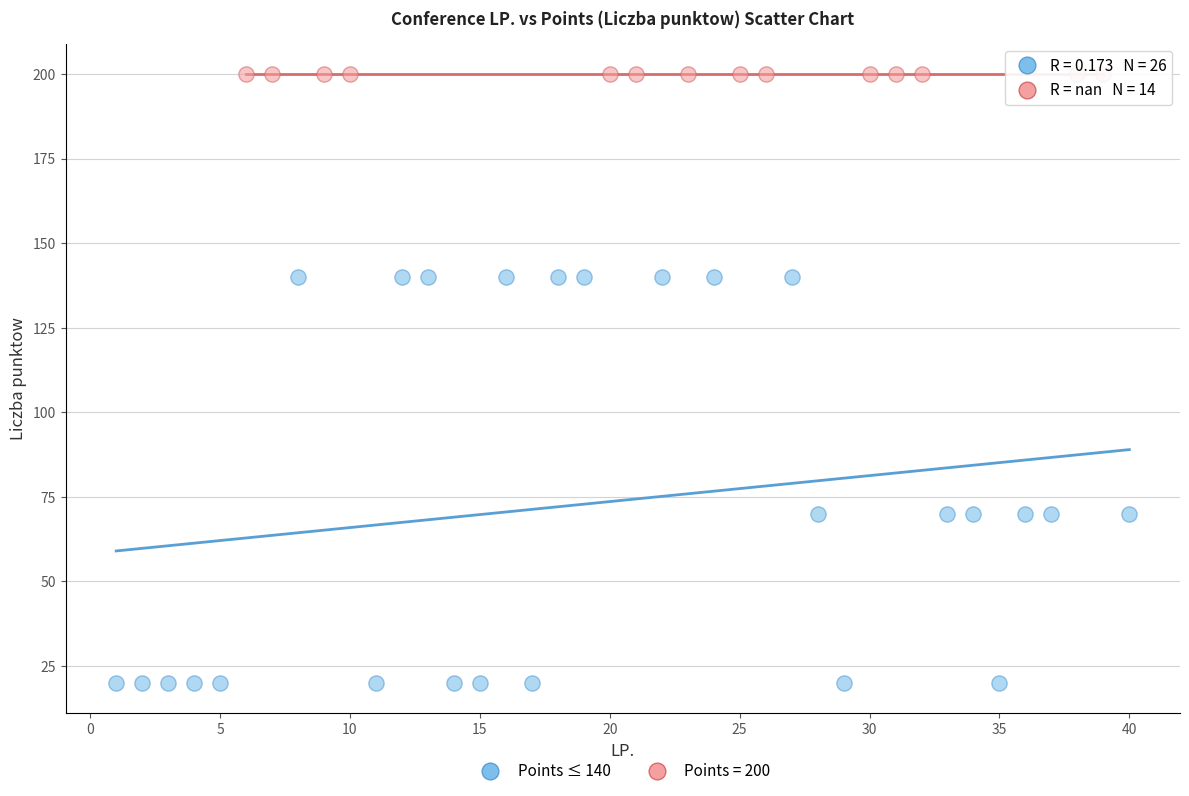

Which series reaches the minimum Y coordinate?

Points ≤ 140